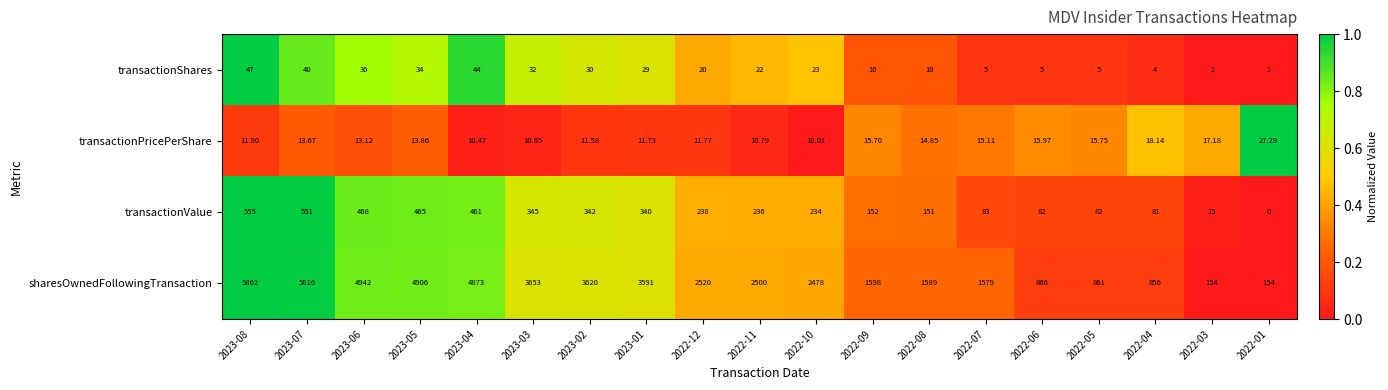

Between 2023-05 and 2023-01, which series saw the biggest shift?

sharesOwnedFollowingTransaction